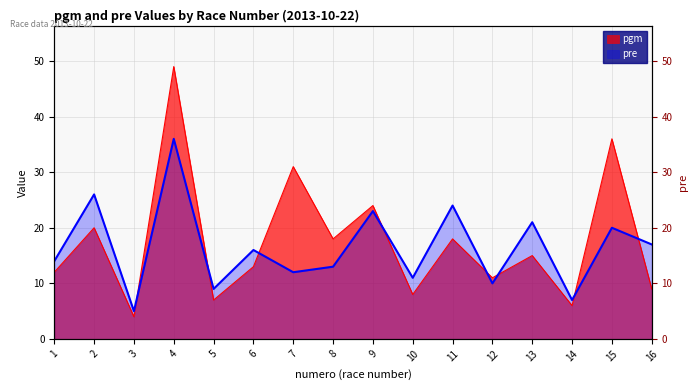

What is the sum of the pre values at 6 and 14?

23